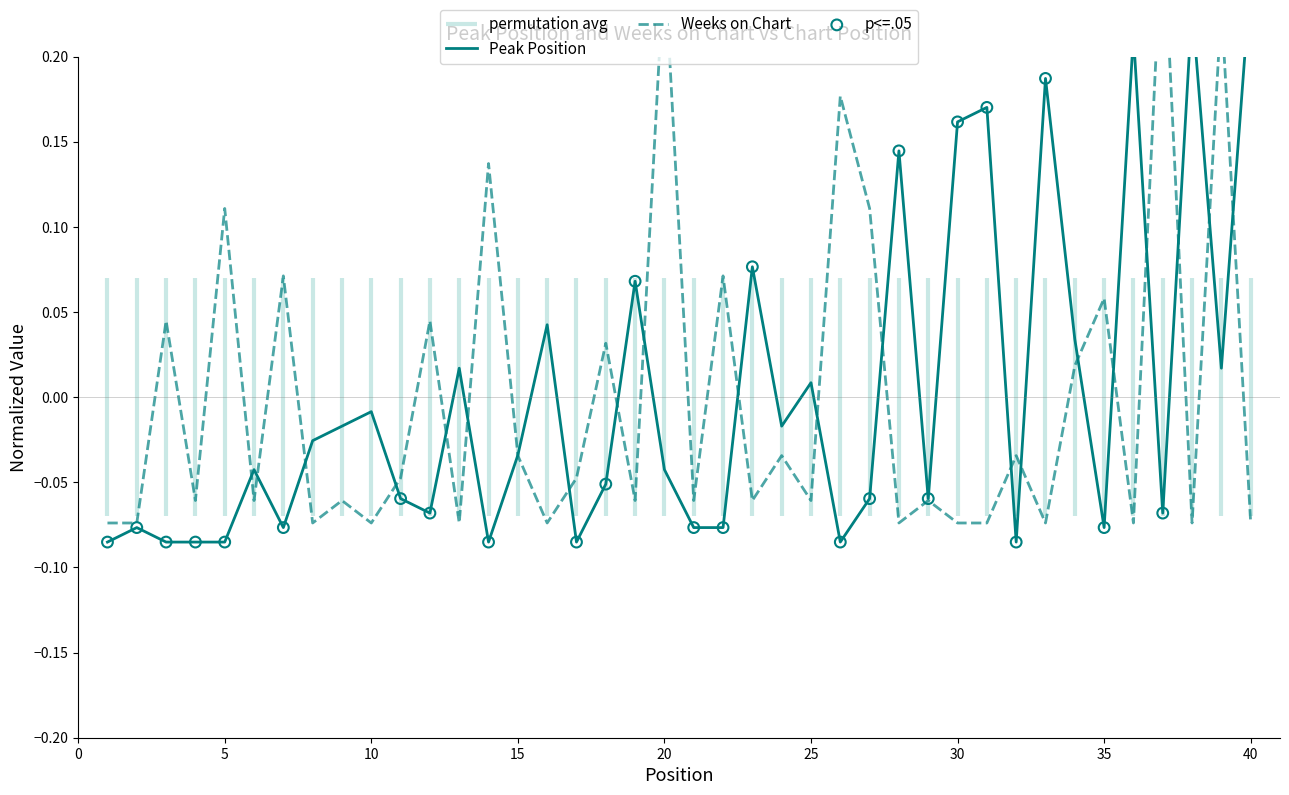

Is the value of Peak Position at 6 greater than the value of Weeks on Chart at 23?

Yes